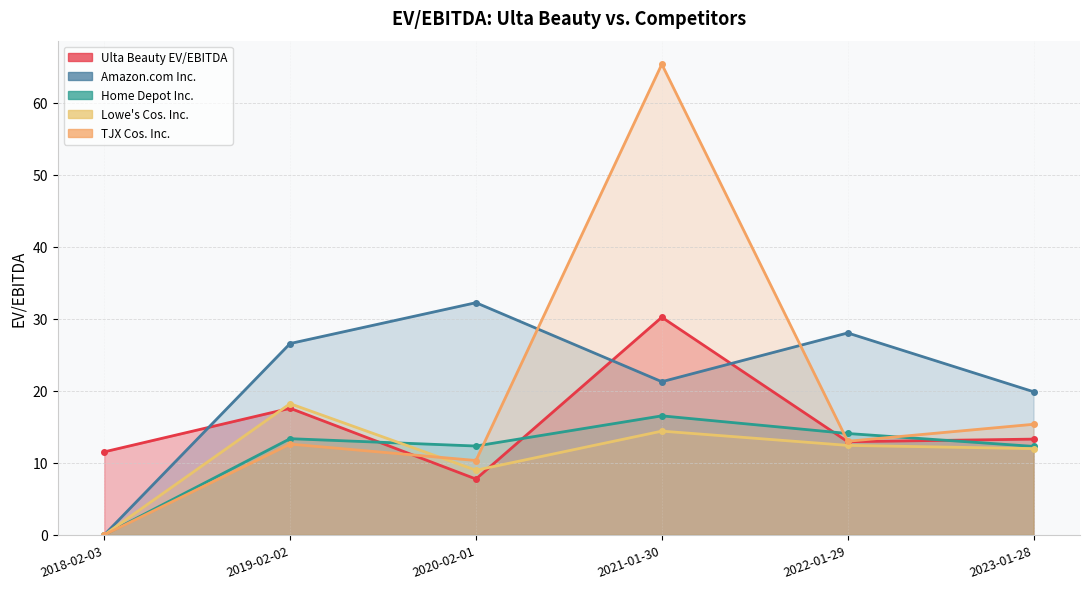

What is the average value of the Home Depot Inc. series?

11.4